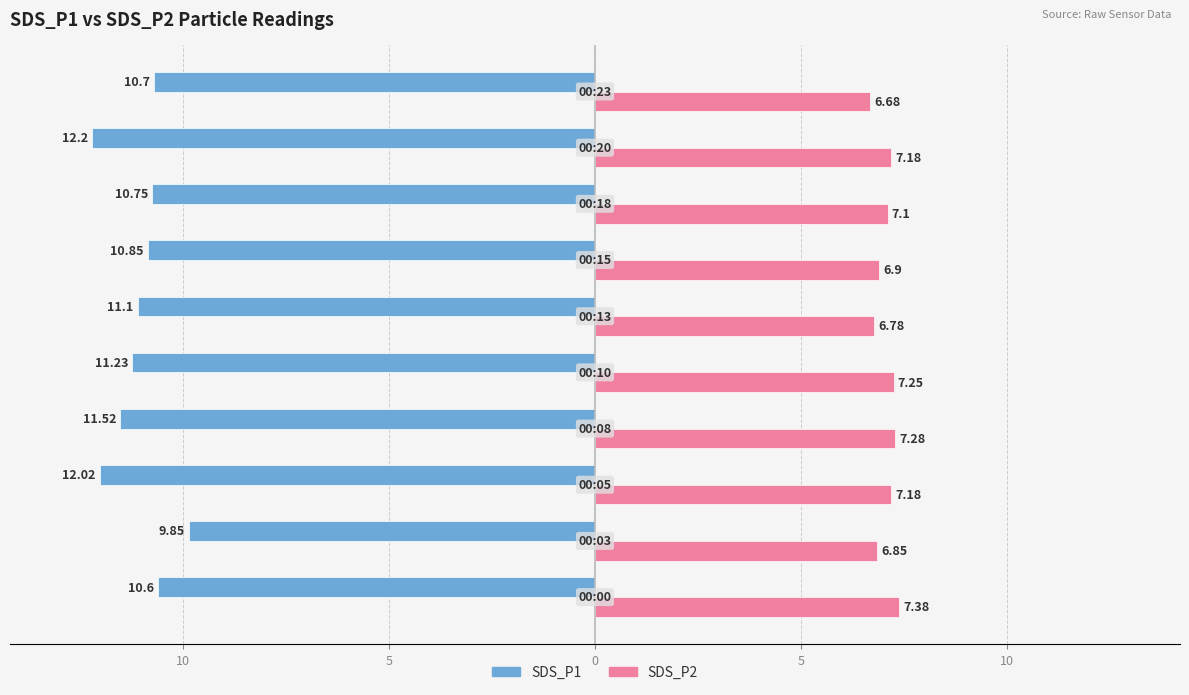

What are all the series names shown in the legend?

SDS_P1, SDS_P2